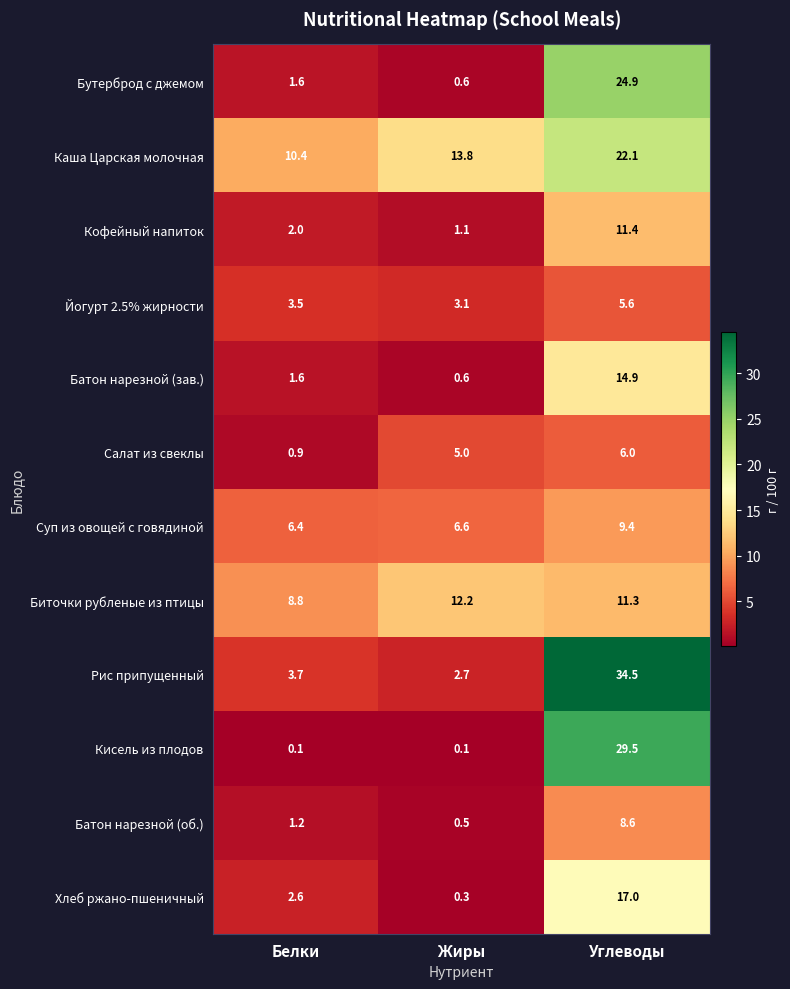

Rank the series by their maximum value, from highest to lowest.

Рис припущенный, Кисель из плодов, Бутерброд с джемом, Каша Царская молочная, Хлеб ржано-пшеничный, Батон нарезной (зав.), Биточки рубленые из птицы, Кофейный напиток, Суп из овощей с говядиной, Батон нарезной (об.), Салат из свеклы, Йогурт 2.5% жирности